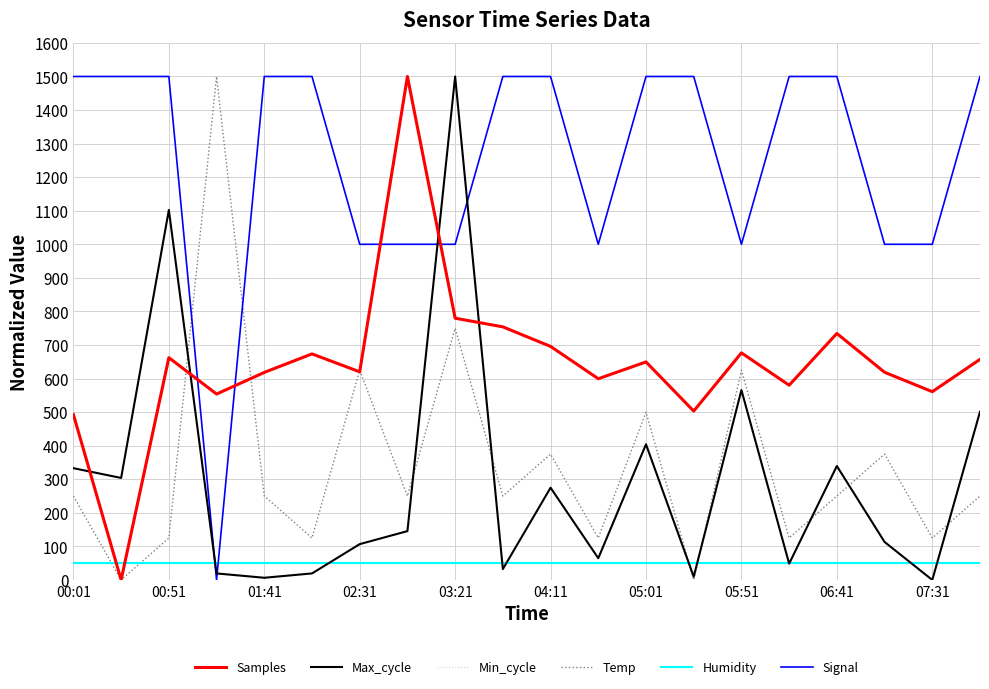

True or false: Max_cycle and Samples intersect in this chart.

True